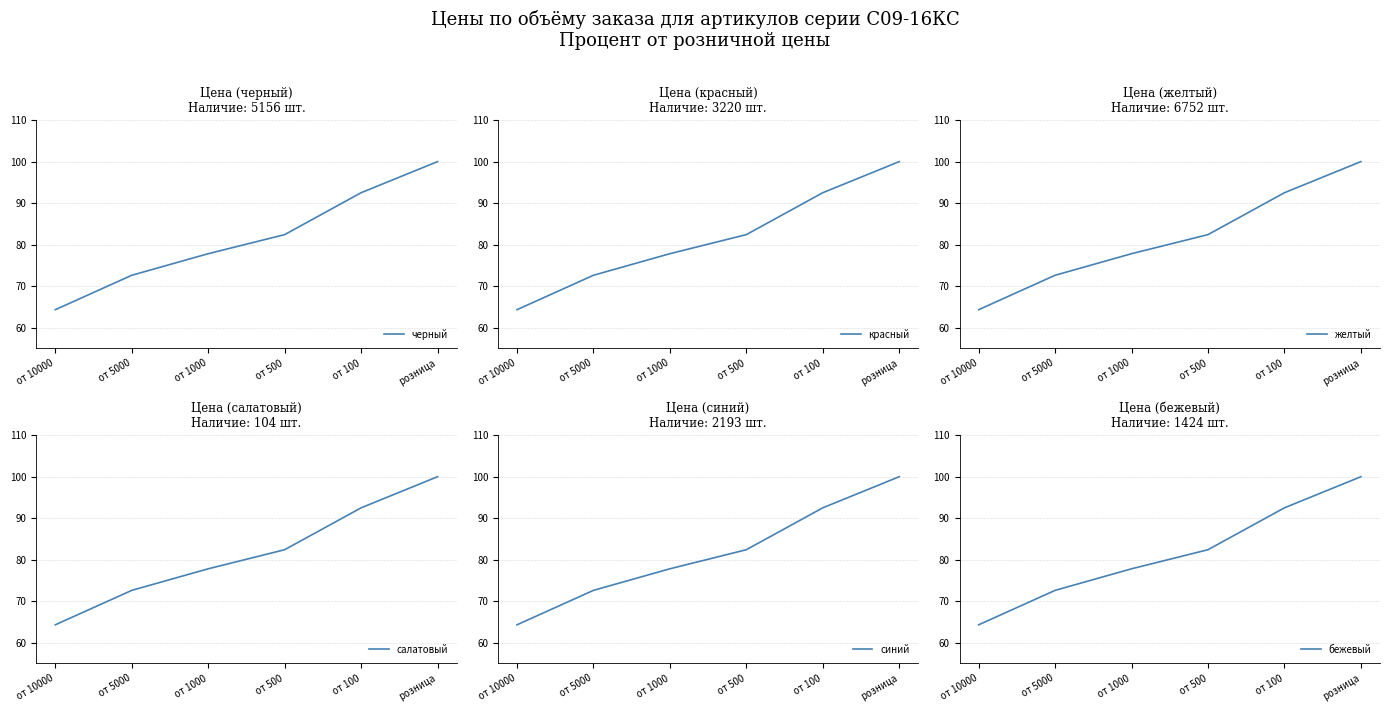

What is the sum of all бежевый values?

489.6